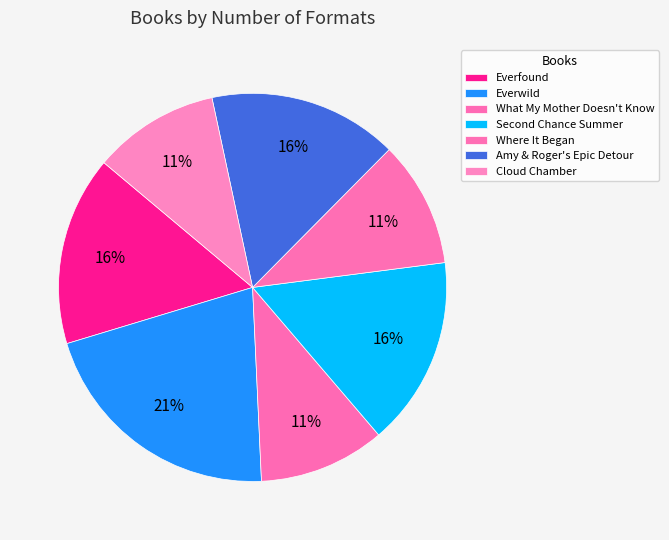

How many segments does this pie chart have?

7